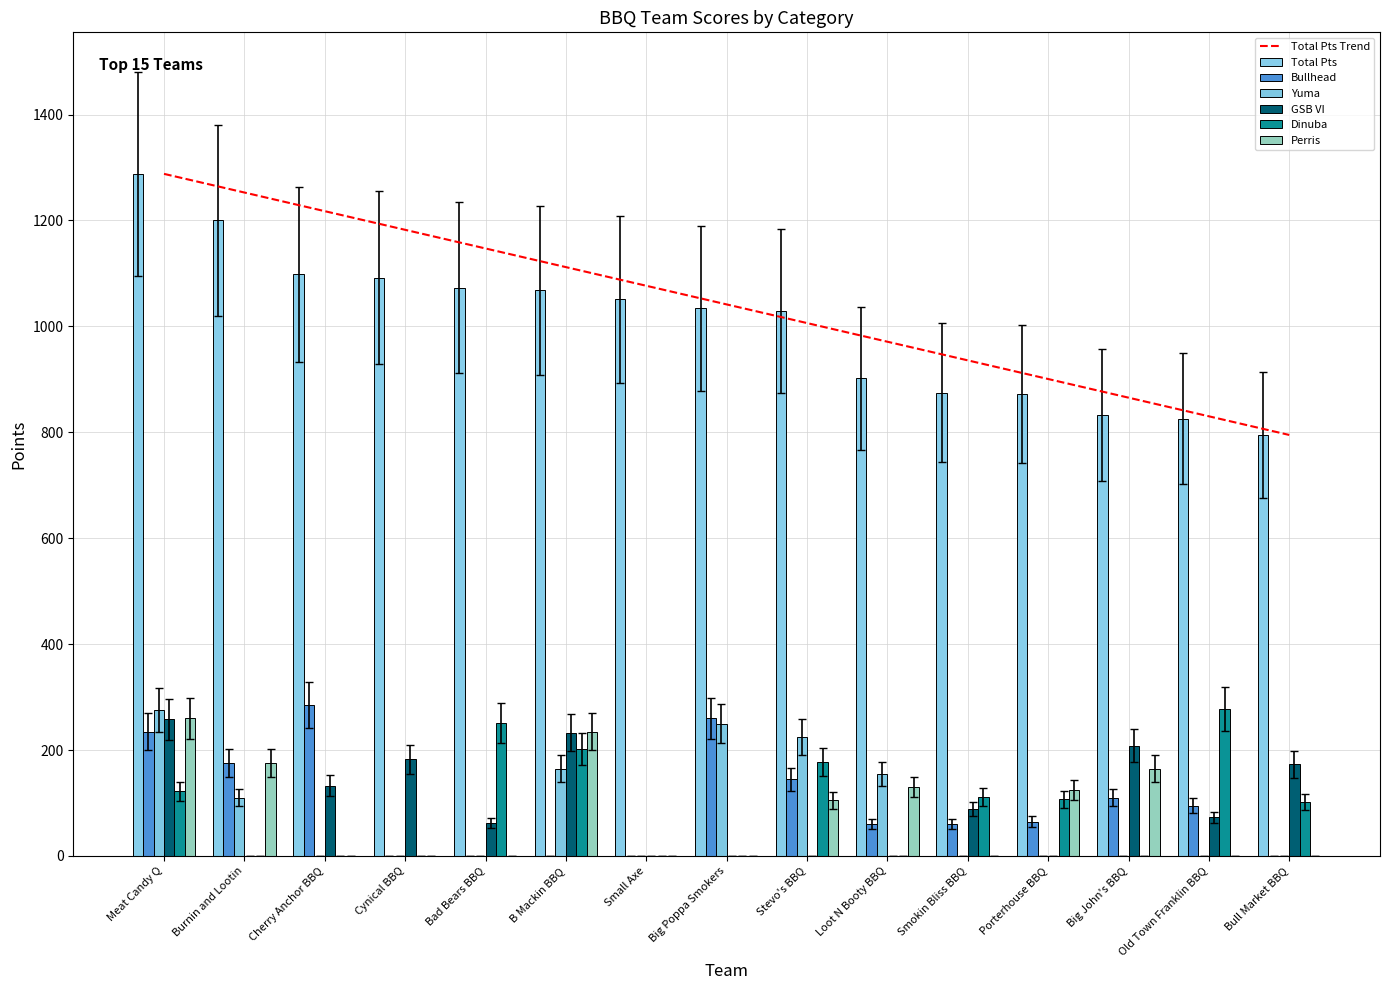

Rank the series at Big John's BBQ from lowest to highest value.

Yuma, Dinuba, Bullhead, Perris, GSB VI, Total Pts